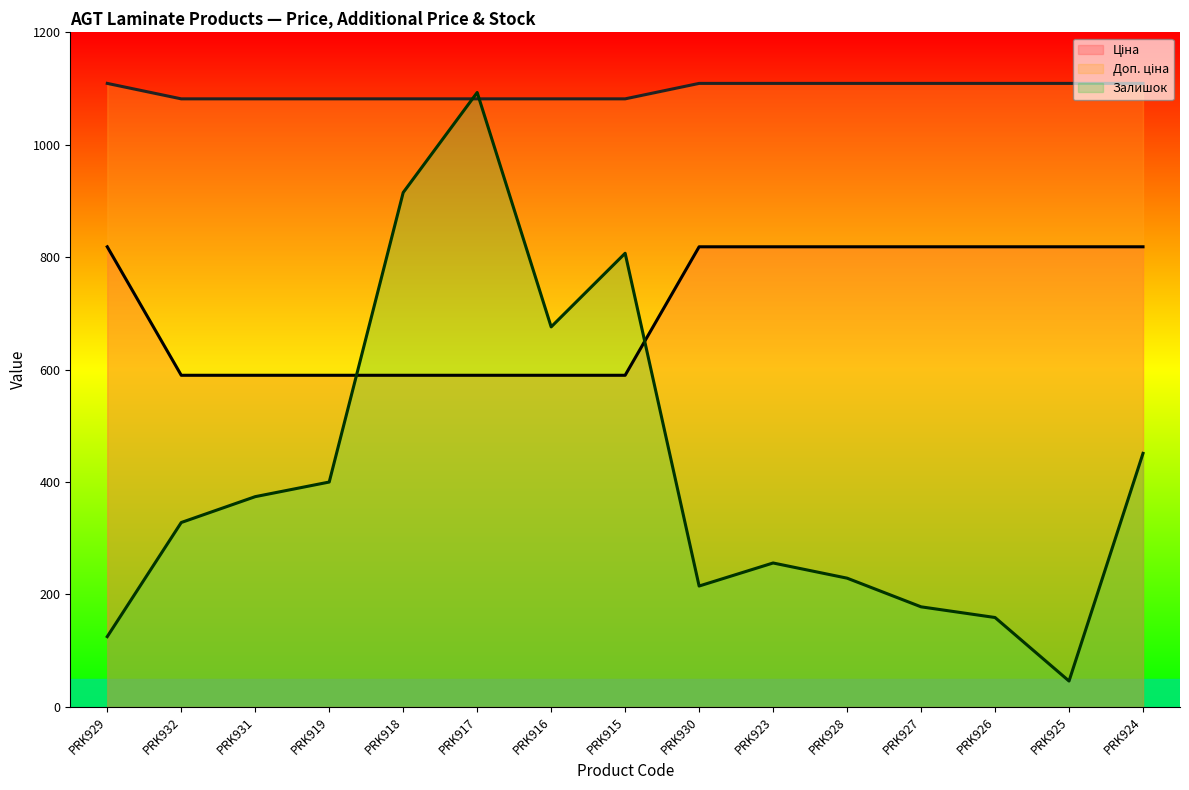

True or false: Ціна has a value of 818.5 at PRK924.

True